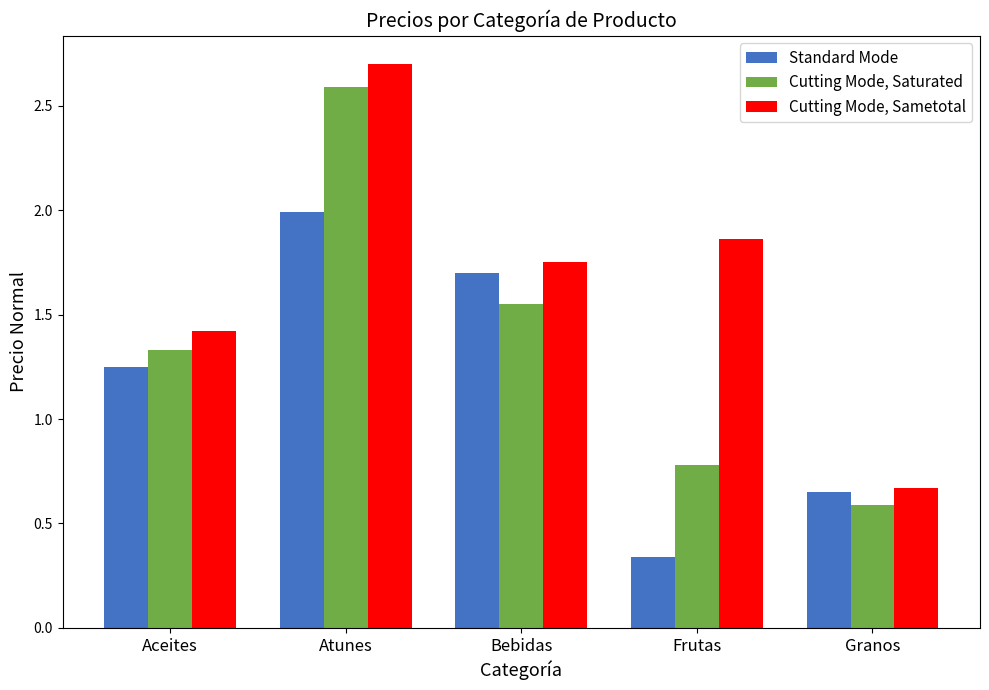

Which series has the widest spread of values?

Cutting Mode, Sametotal